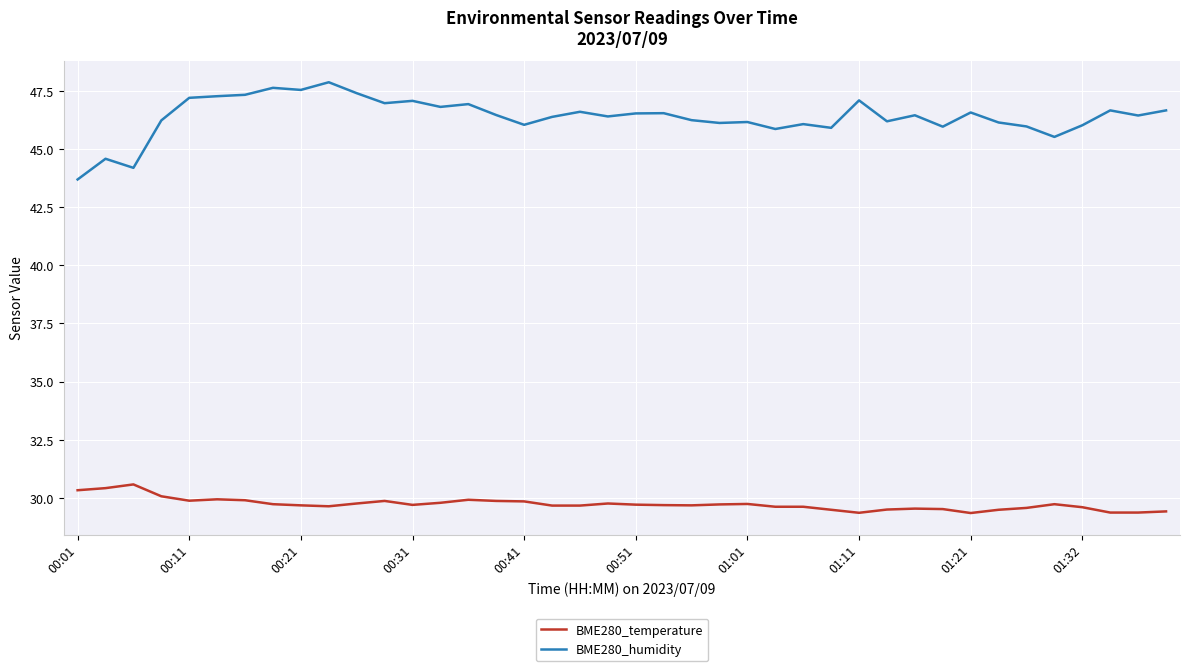

List the series in order of their peak value, lowest first.

BME280_temperature, BME280_humidity